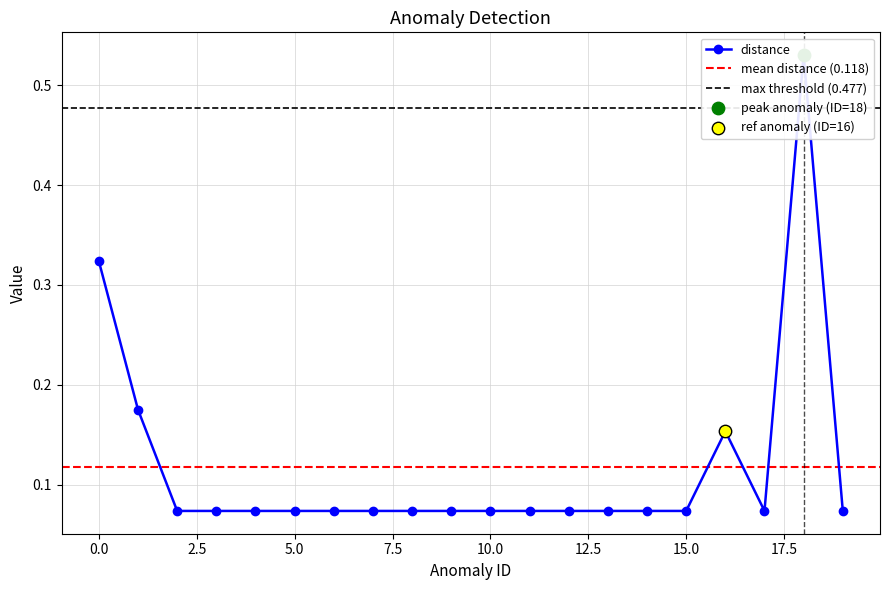

What is the change in value from 1 to 7?

-0.1